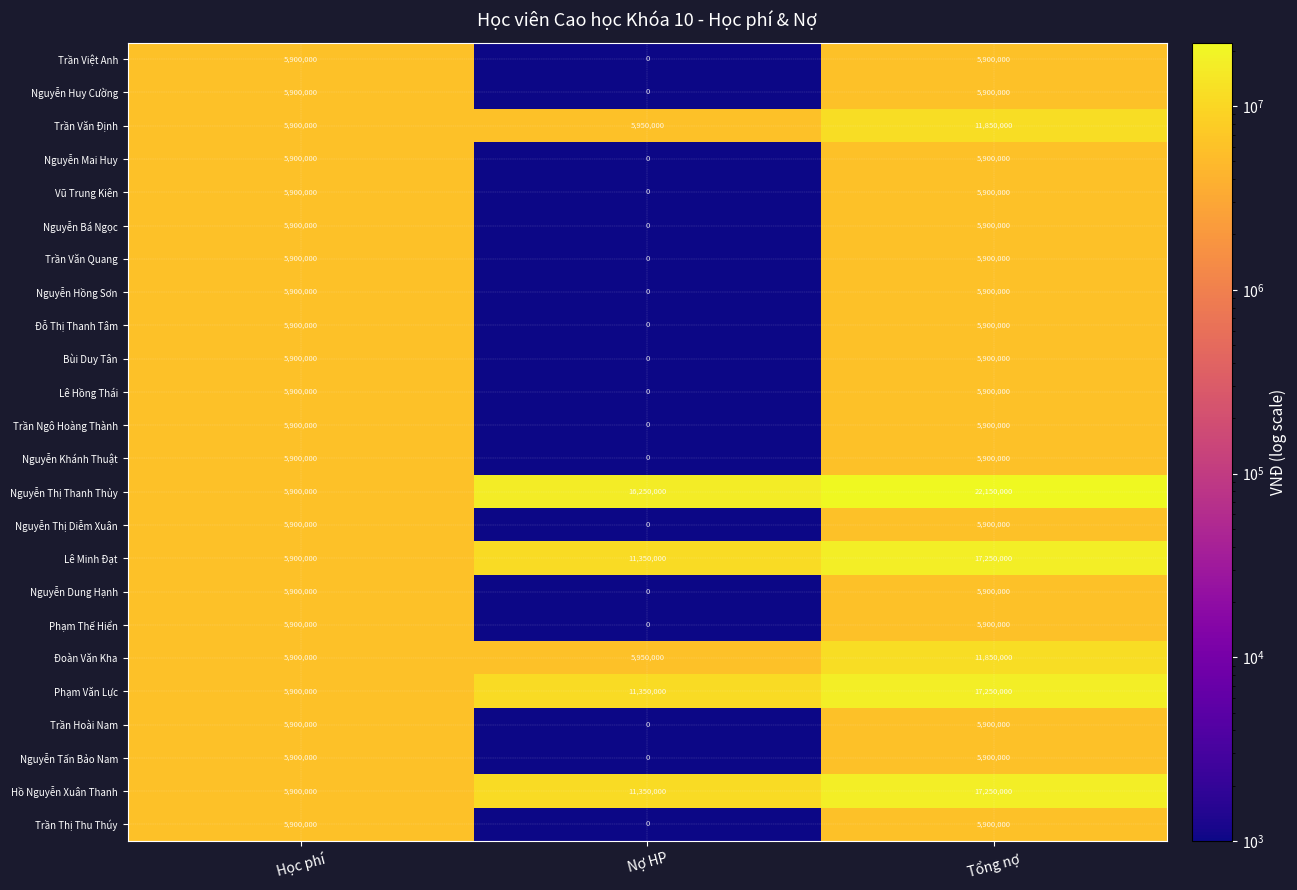

What is the approximate value of Trần Hoài Nam at Học phí?

5900000